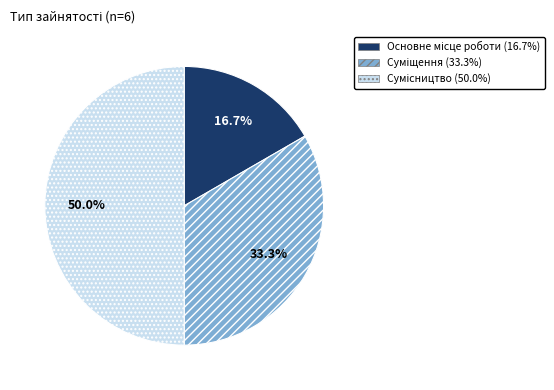

True or false: Суміщення accounts for 39% of the total.

False